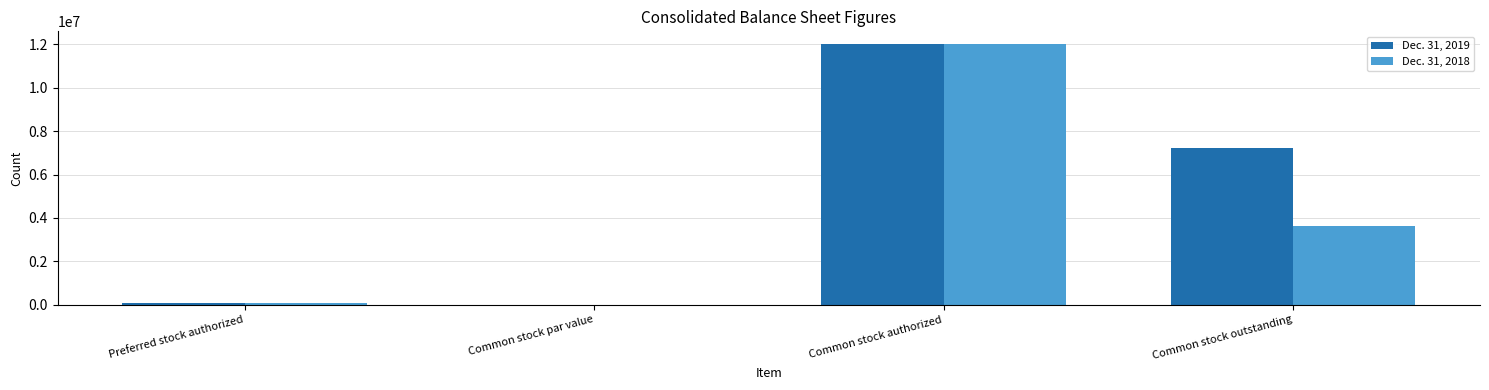

The value of Dec. 31, 2019 at Common stock outstanding is 7245088. True or false?

True